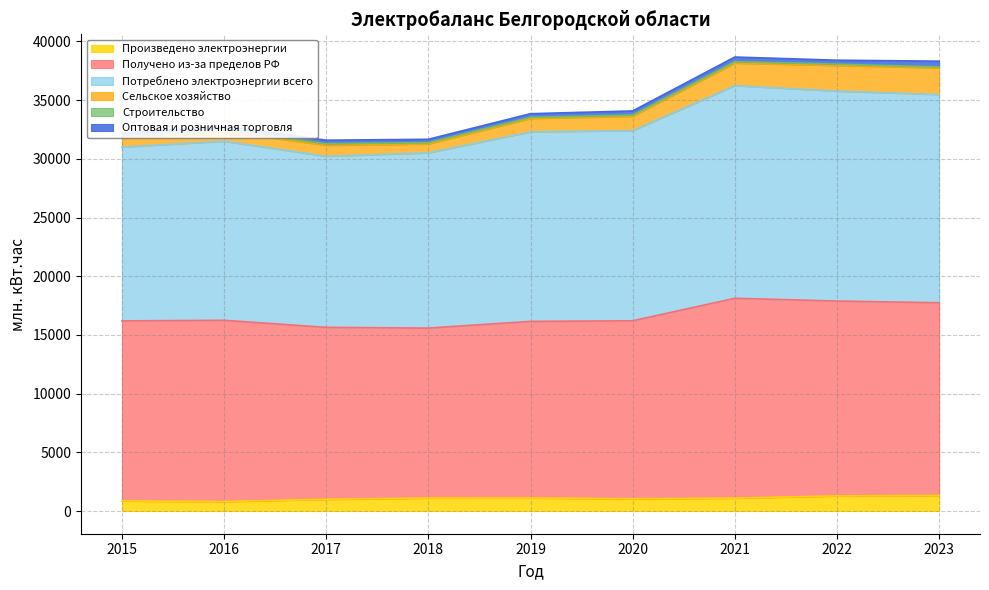

At which label does Получено из-за пределов РФ first exceed 16205?

2016